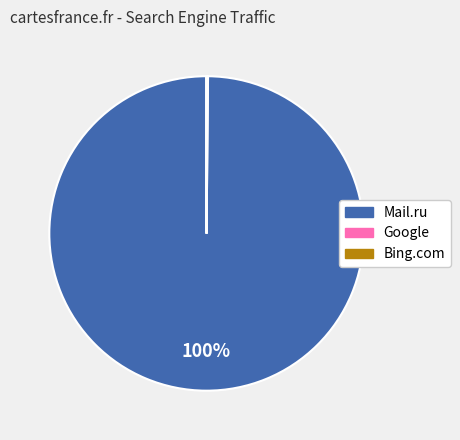

To the nearest percent, what is the average slice percentage?

33%